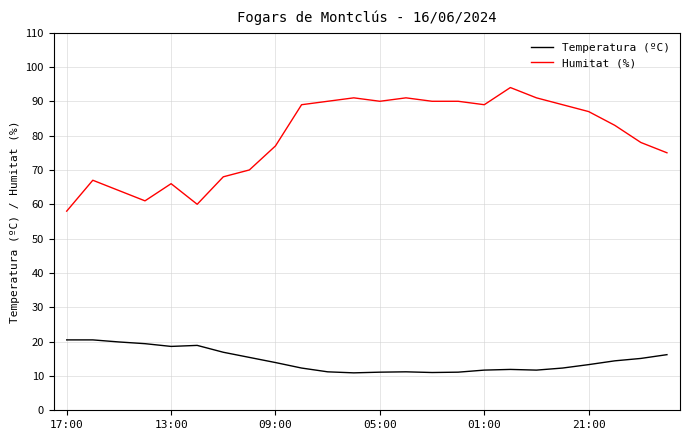

Which series has the largest total across all categories?

Humitat (%)